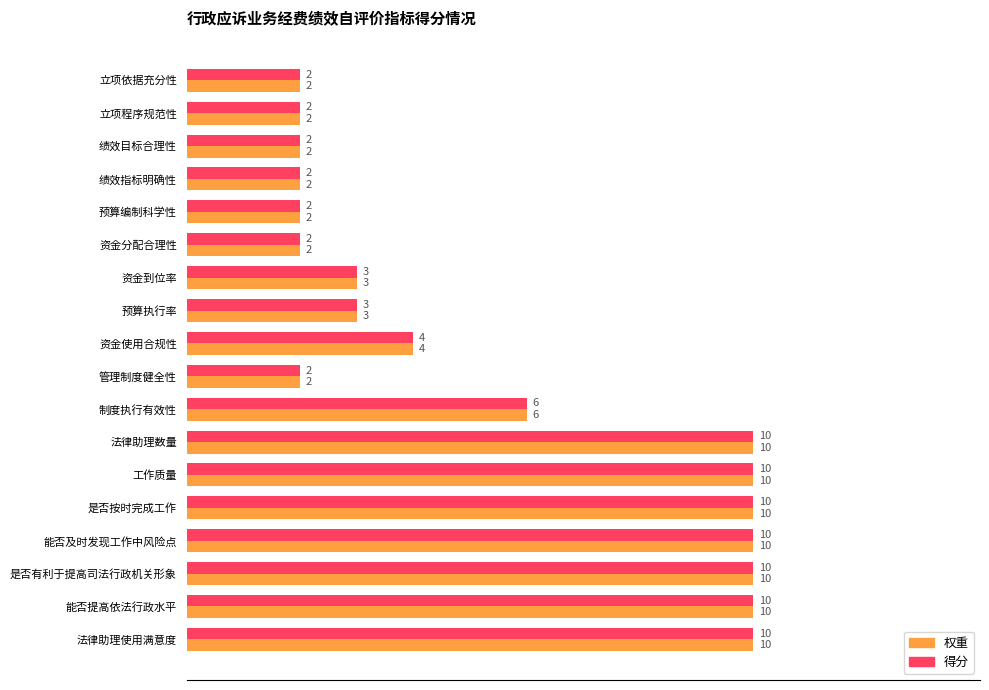

What is the maximum value shown in the chart?

10